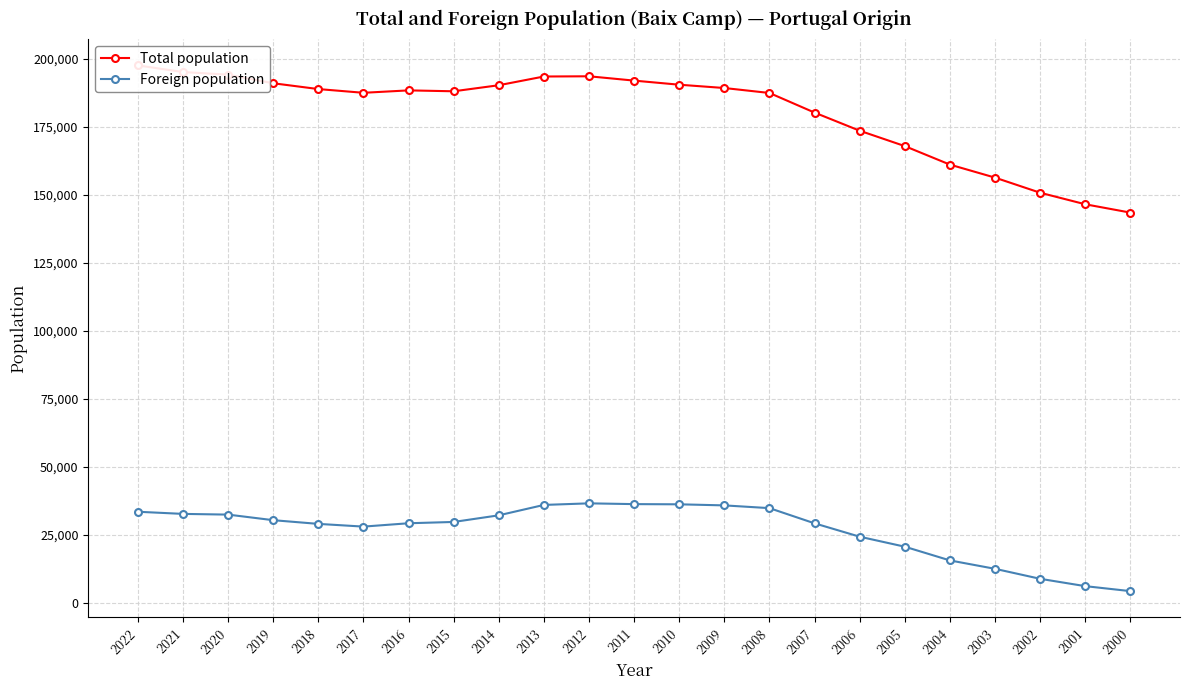

Is this an area chart (filled region under the line)?

No